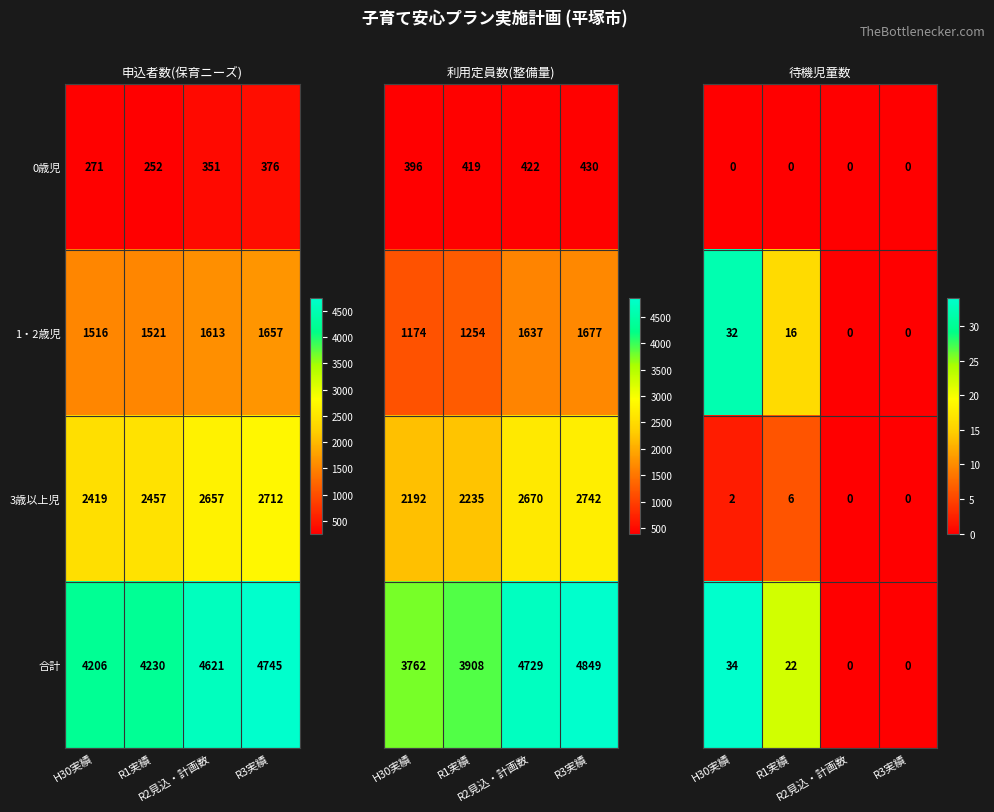

Which label corresponds to the largest value in the chart?

H30実績